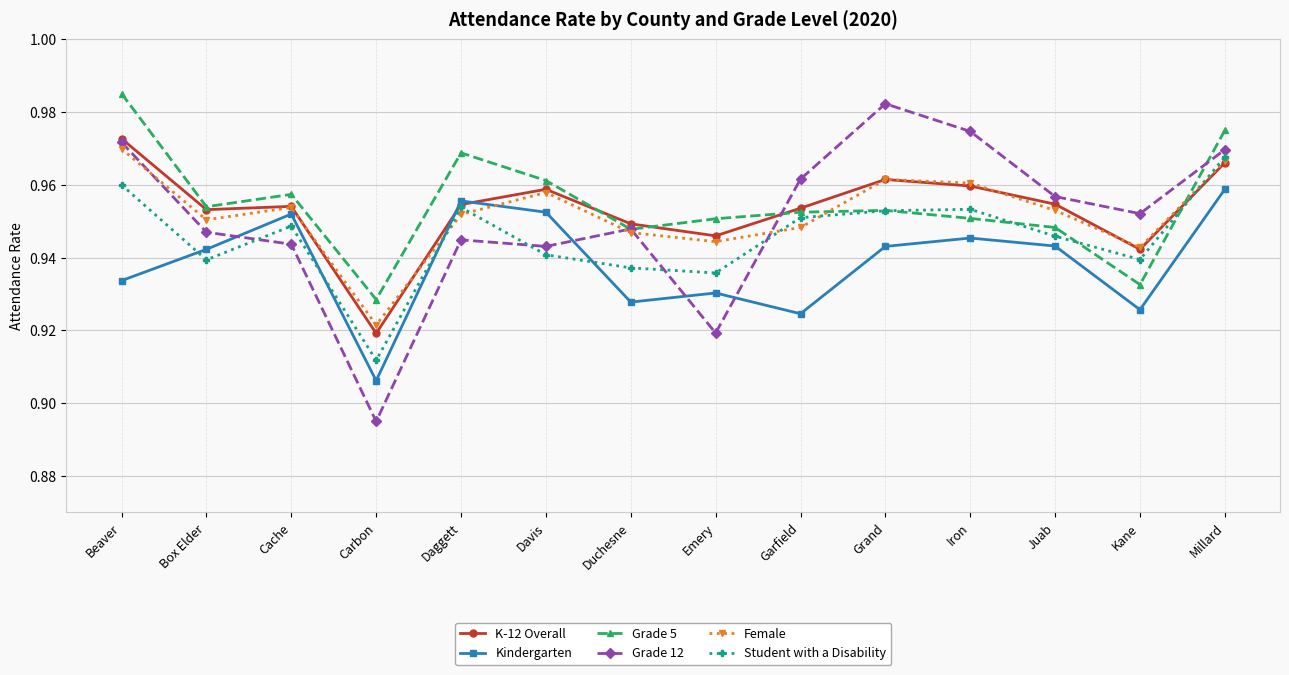

At which category does Female reach its first local peak?

Cache